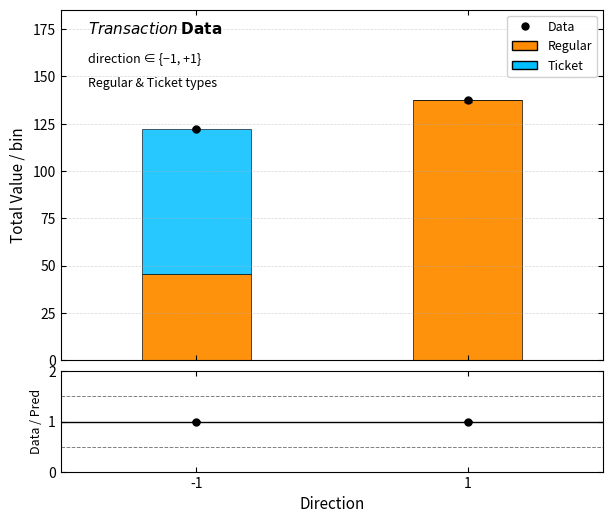

What is the highest value of the Regular series?

137.2